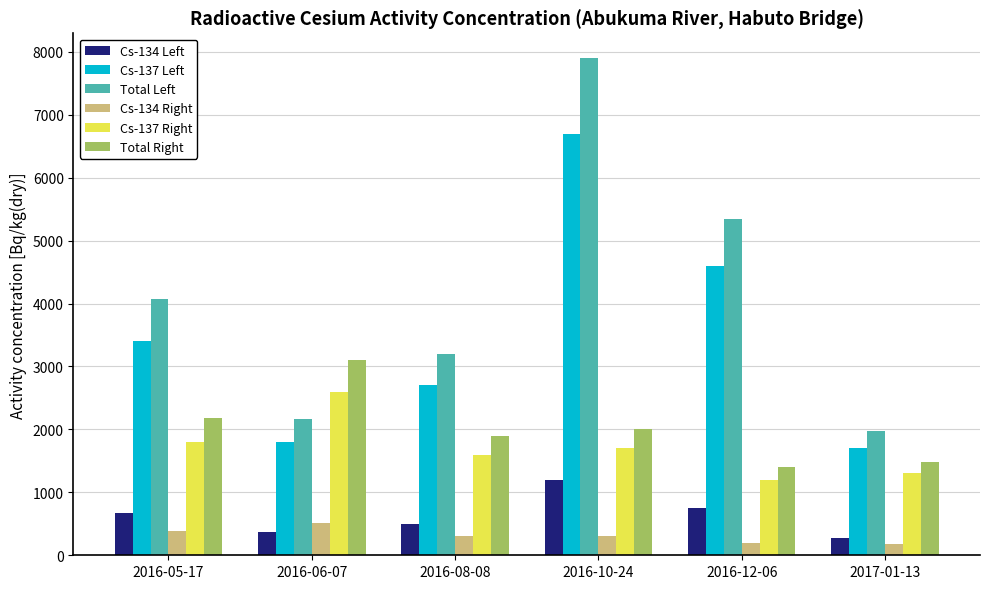

What is the value of the Cs-137 Left bar at the 4th from the left?

6700